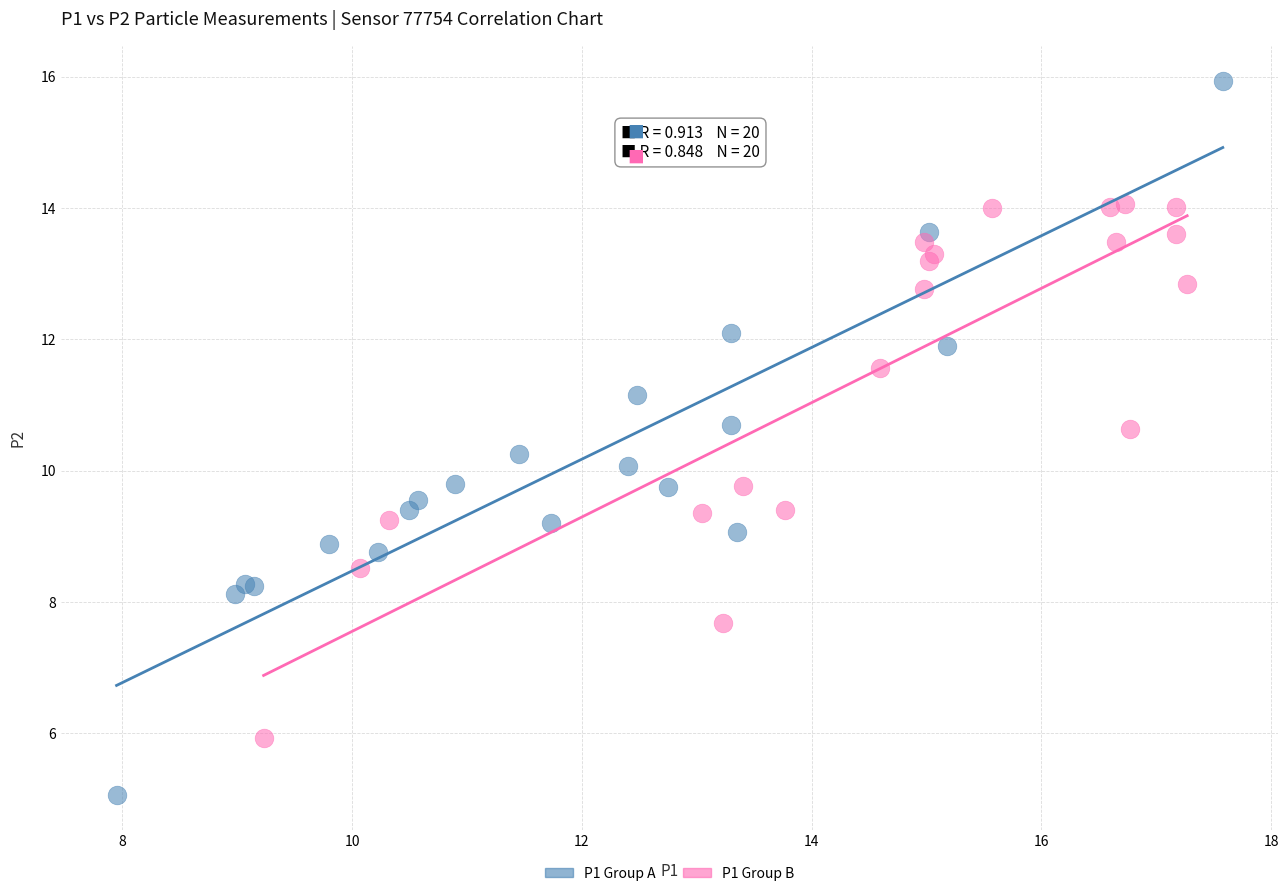

Which series has the largest Y range (max minus min)?

P1 Group A